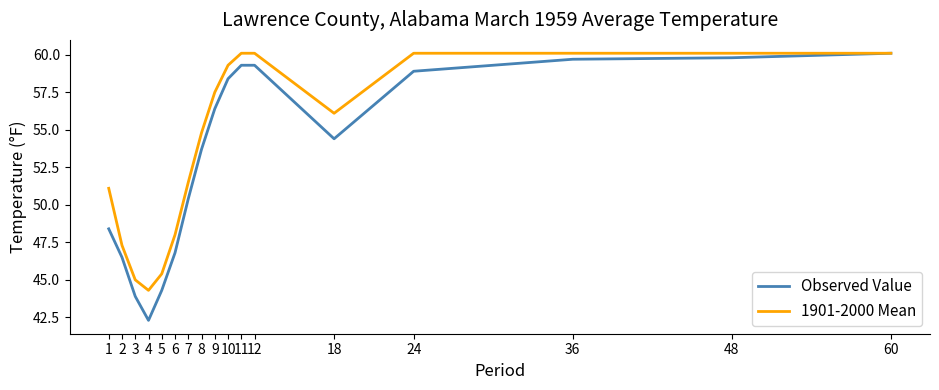

At which label does 1901-2000 Mean first exceed 56?

9